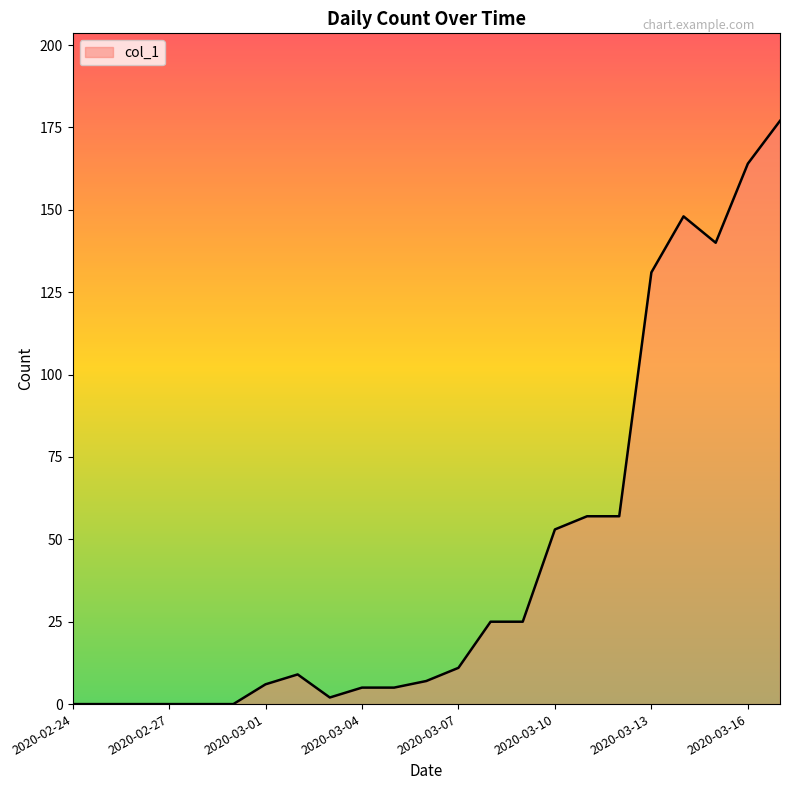

What is the maximum value shown in the chart?

177